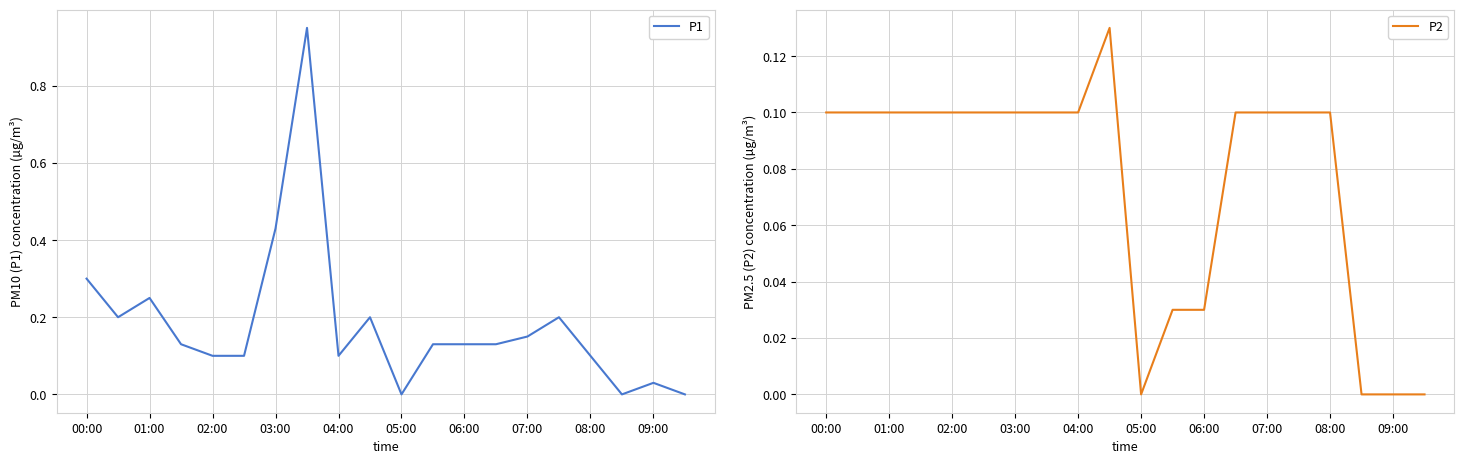

What is the approximate value of P2 at 15?

0.1